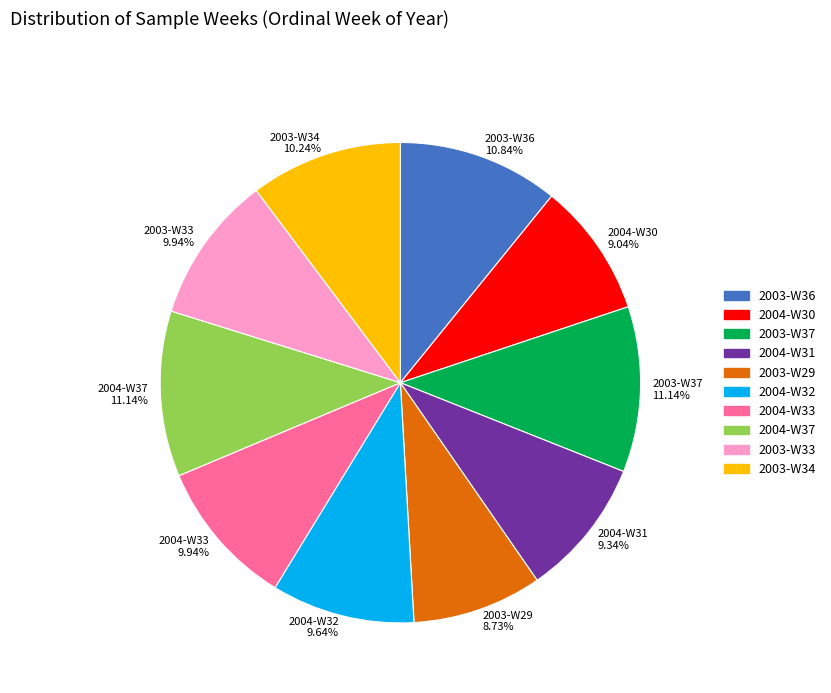

Is 2003-W34 the majority of the pie?

No